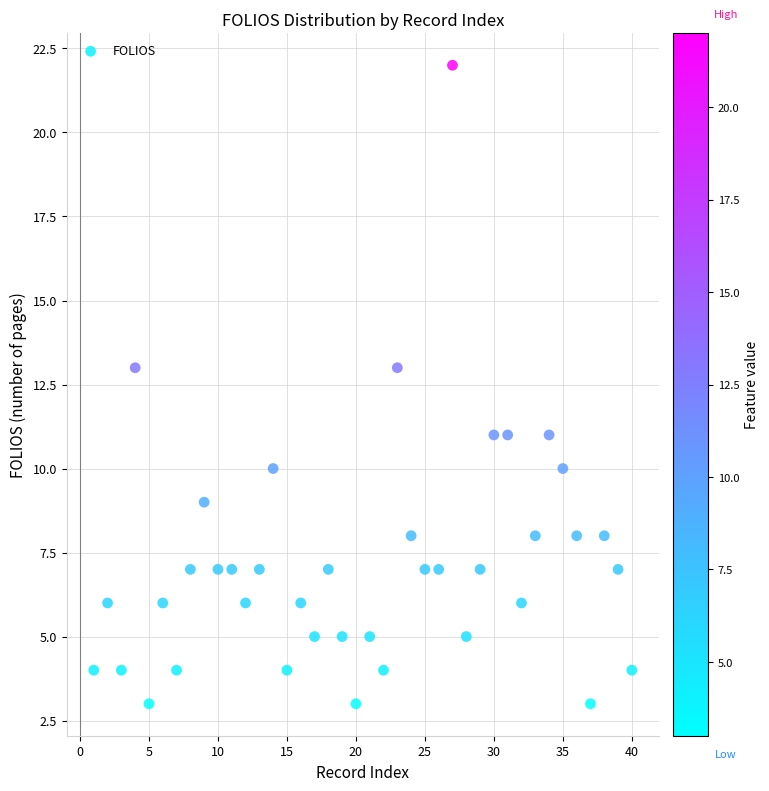

What is the range of Y values (max minus min)?

19